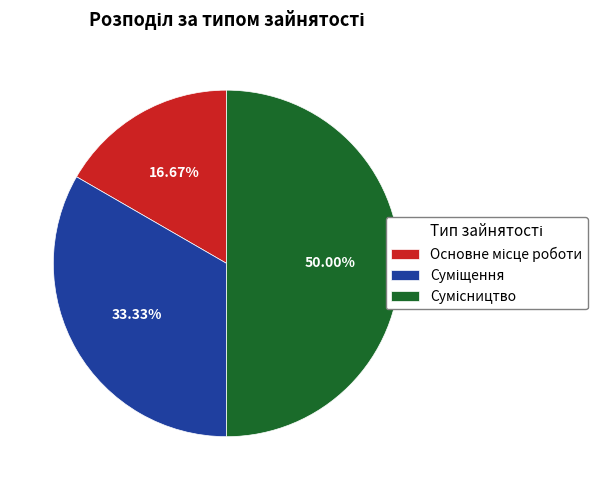

How many slices are in this pie chart?

3